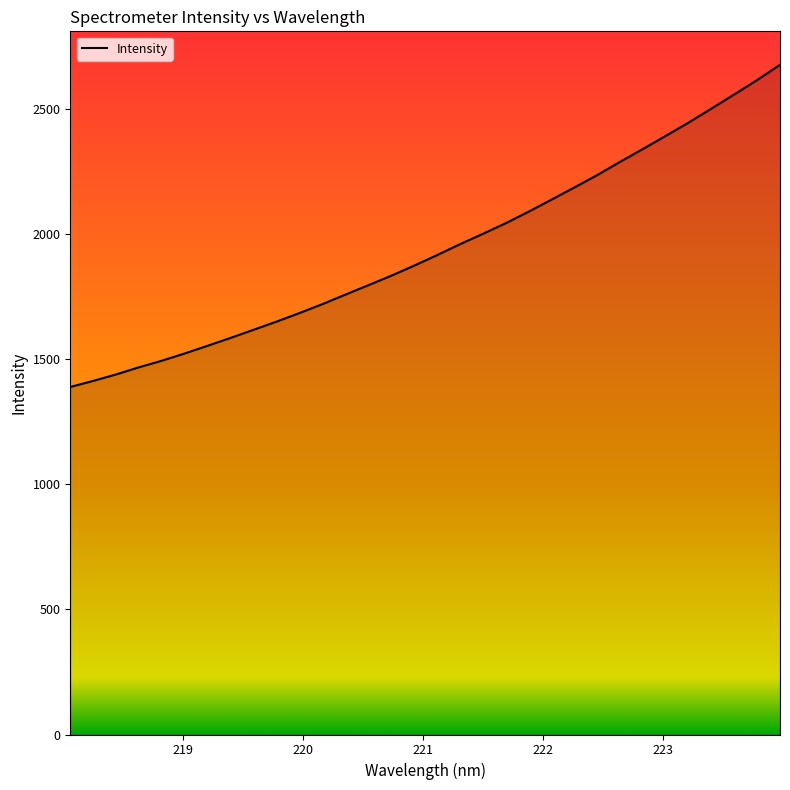

What is the minimum value shown in the chart?

1388.0